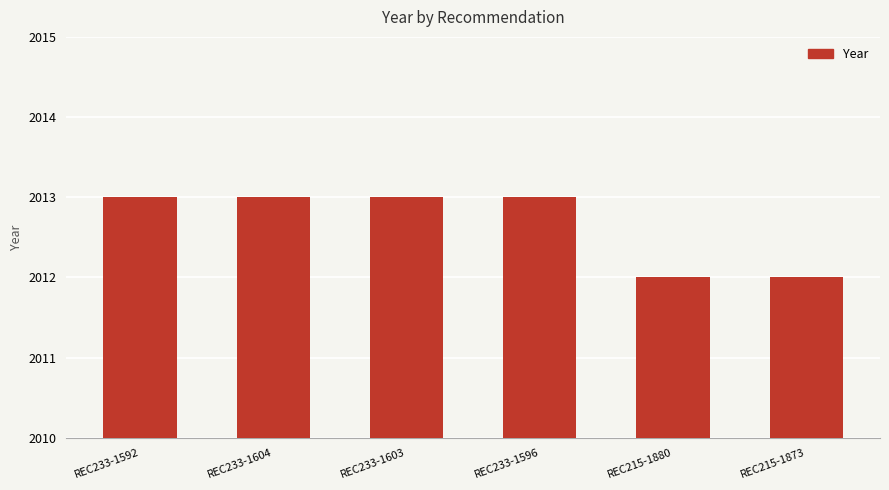

What is the difference between the values at REC233-1596 and REC215-1880?

1